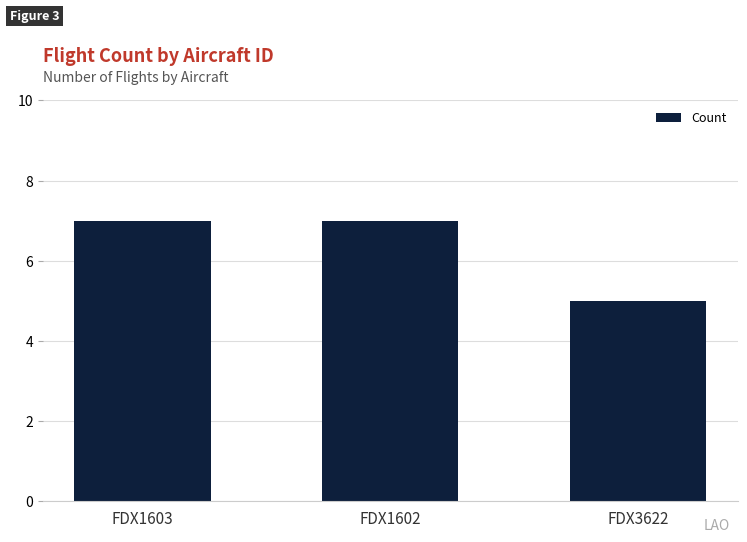

Does the chart contain stacked bars?

No